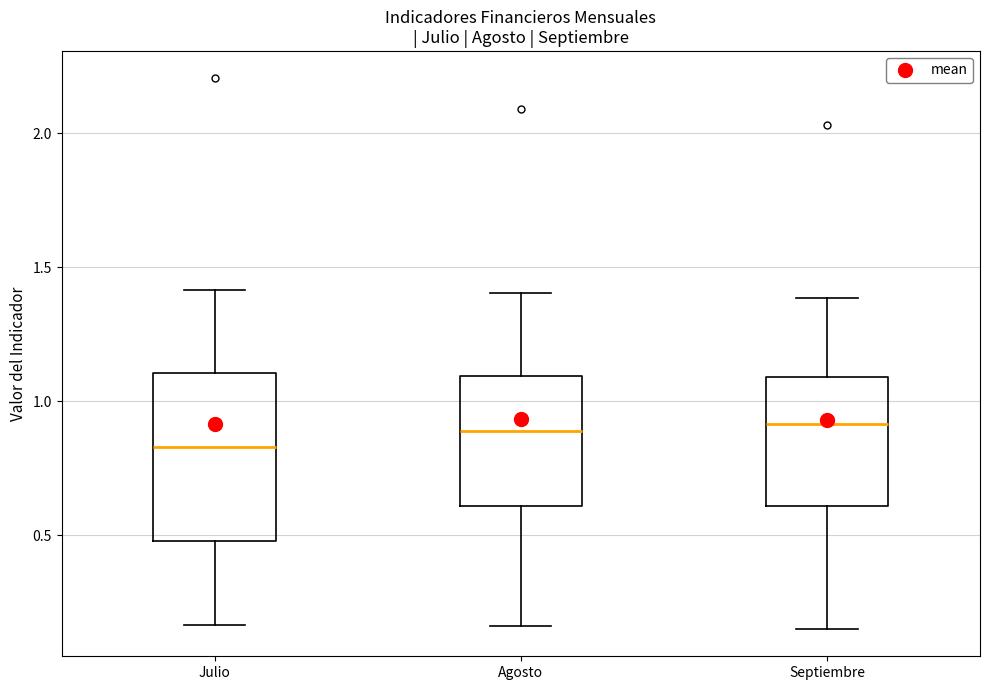

Which box's median line is the lowest?

Julio